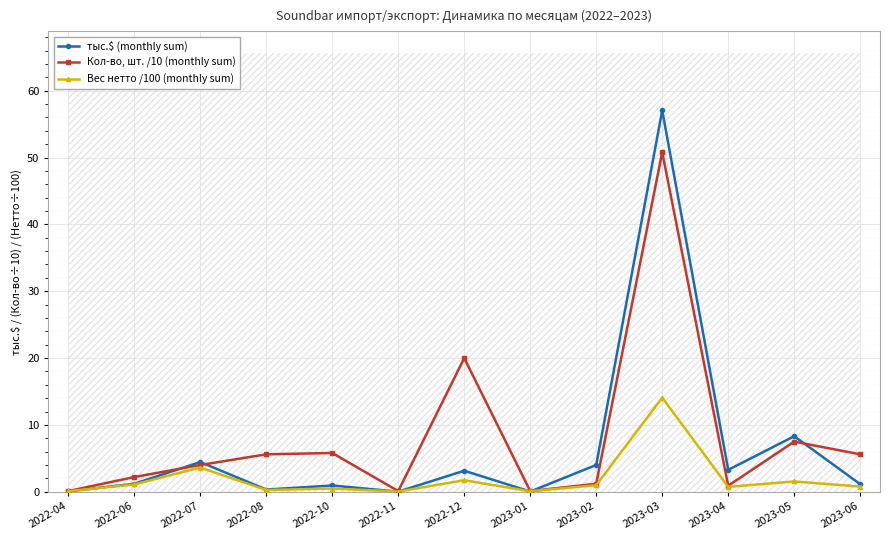

The Вес нетто /100 (monthly sum) series shows 3.6 at 2022-07. True or false?

True